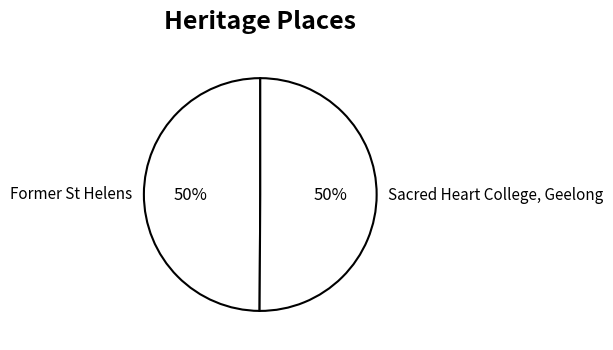

Approximately how many times larger is the value at Former St Helens compared to Sacred Heart College, Geelong?

1.0